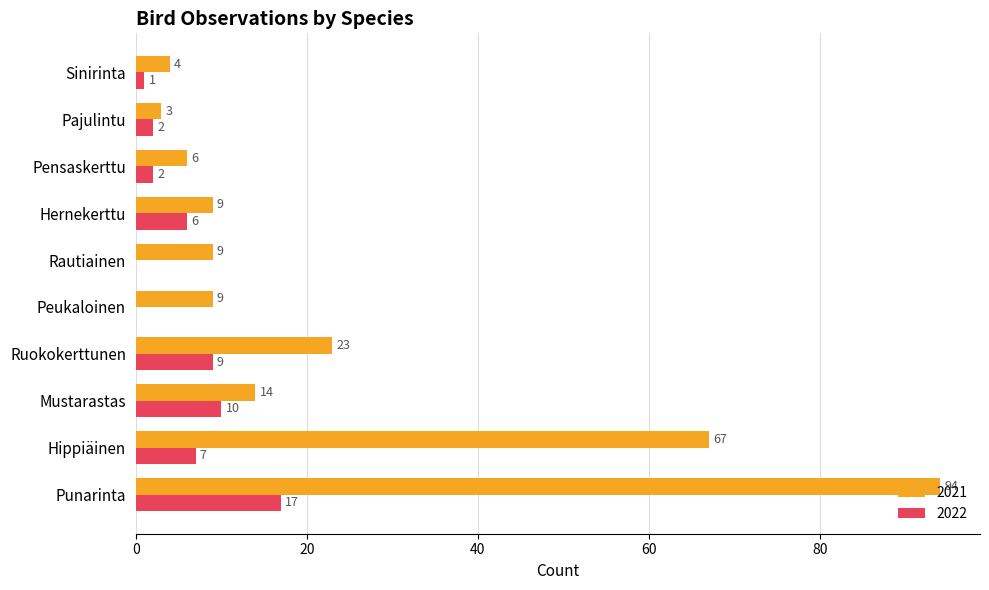

What is the sum of all 2022 values?

54